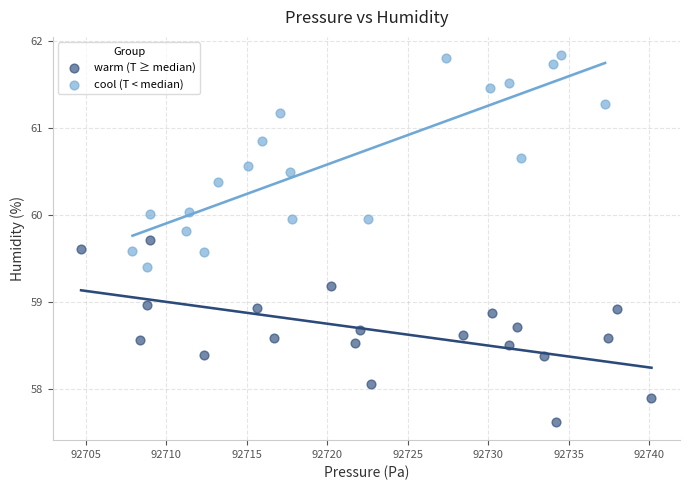

Which series reaches the minimum Y coordinate?

warm (T ≥ median)